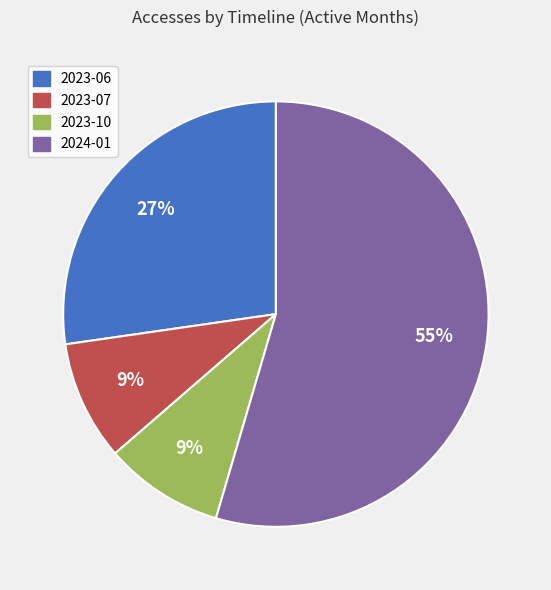

Is there any slice that represents more than half of the pie?

Yes